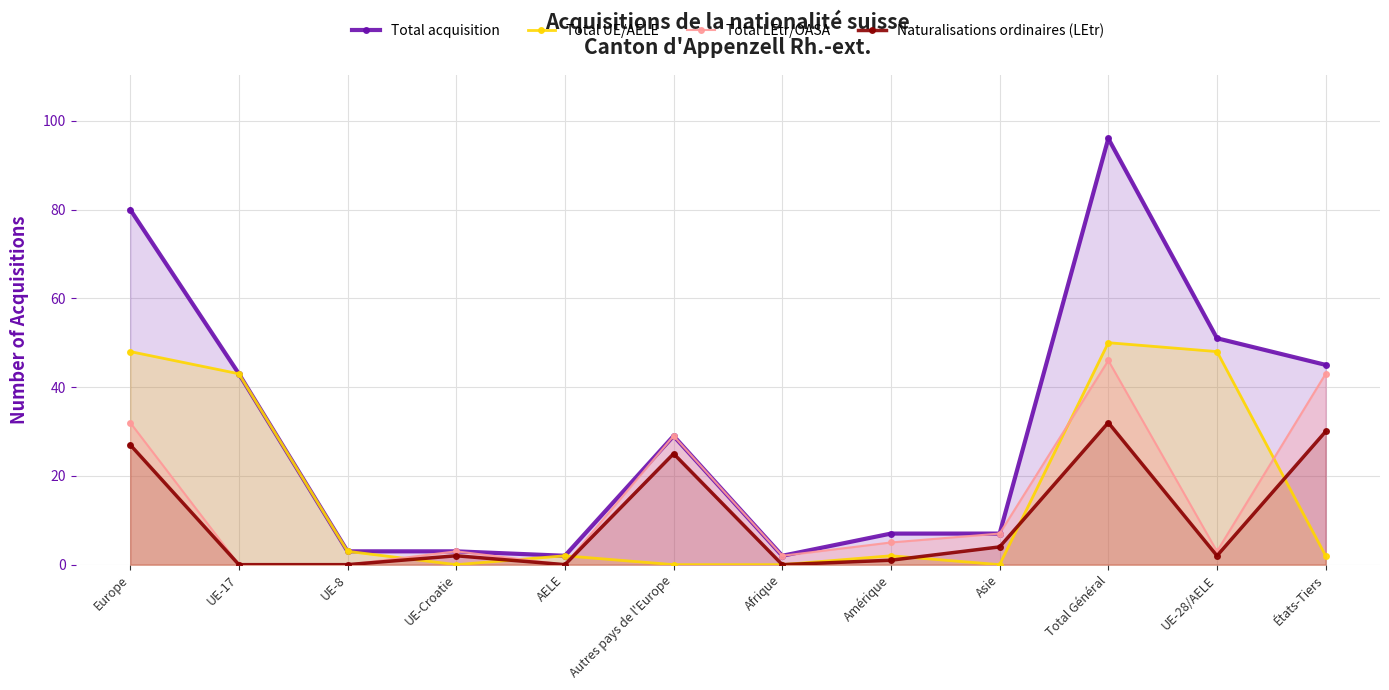

Read the Total UE/AELE value at Total Général.

50